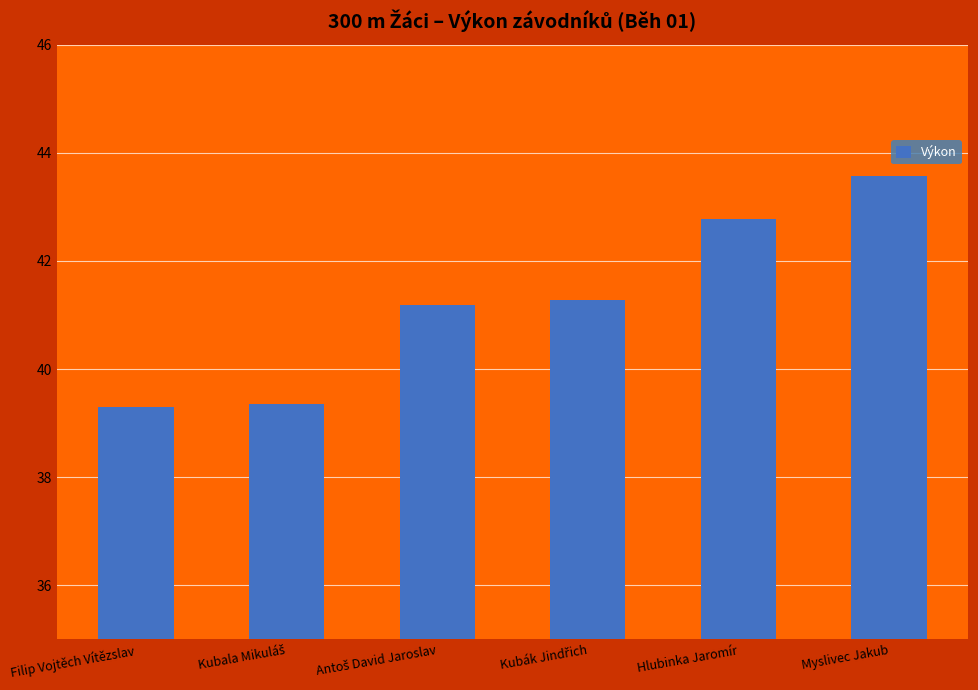

What is the sum of all values?

247.5